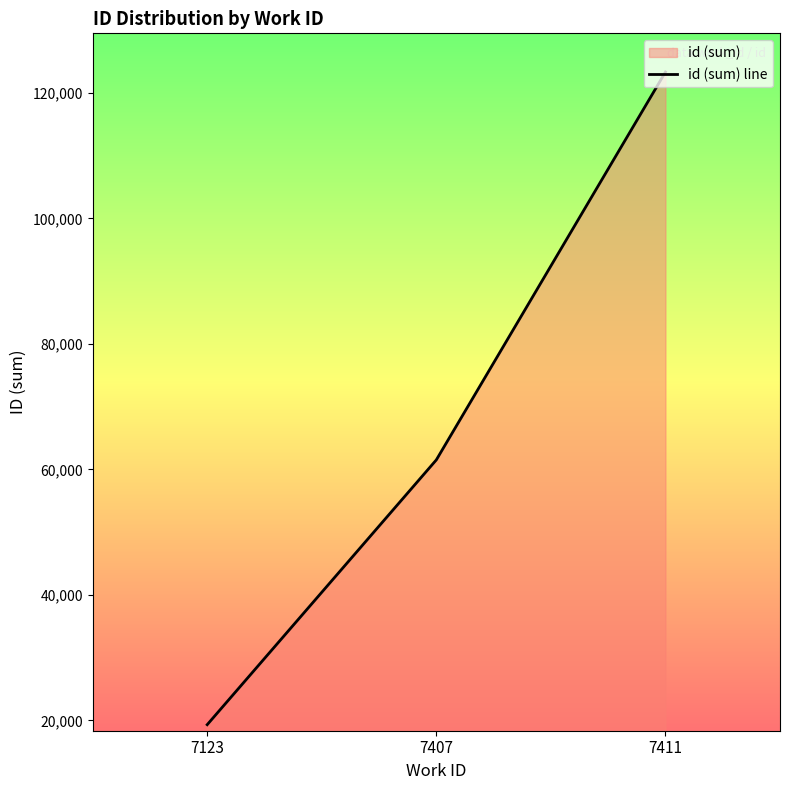

Is it true that the value at 7411 is 123325?

True